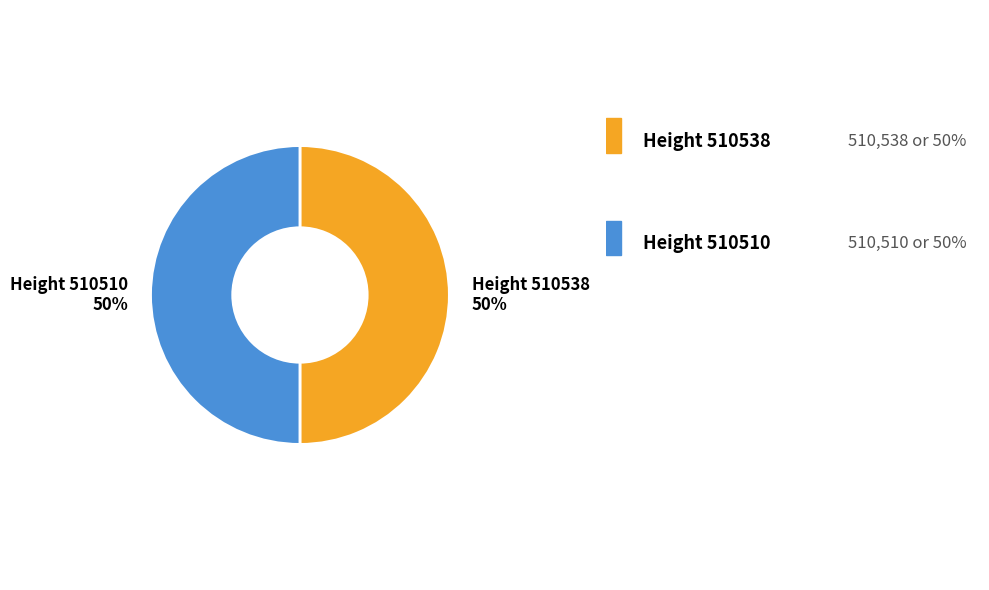

To the nearest percent, what is the average slice percentage?

50%